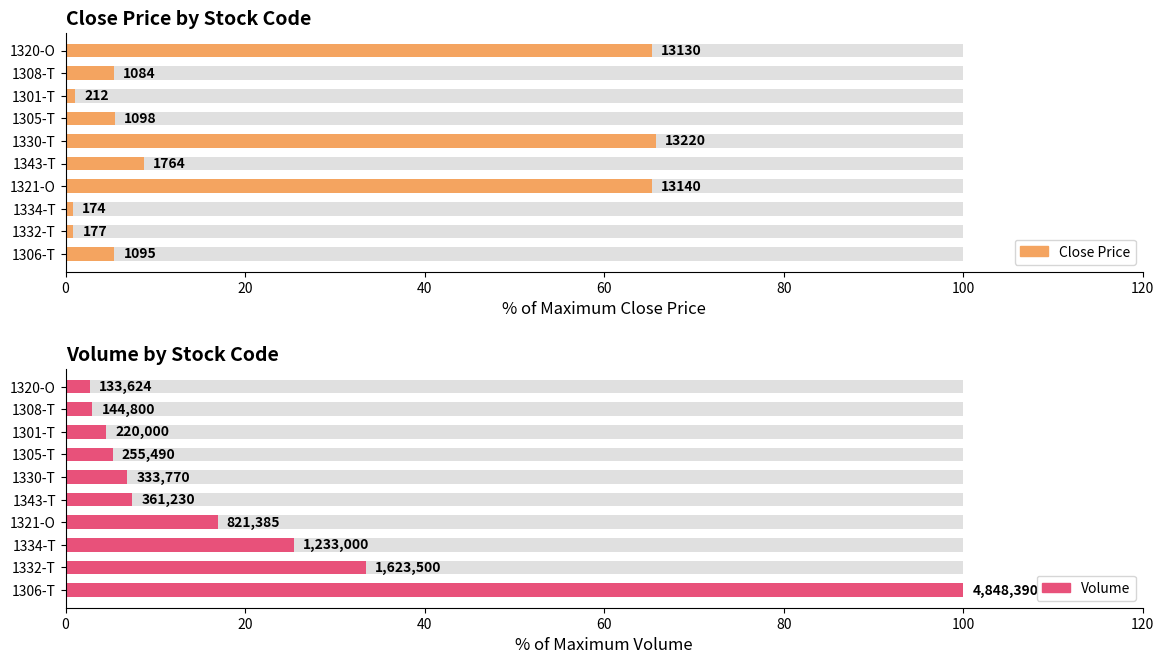

What is the sum of the Volume (% of max) values at 1321-O and 1330-T?

23.8